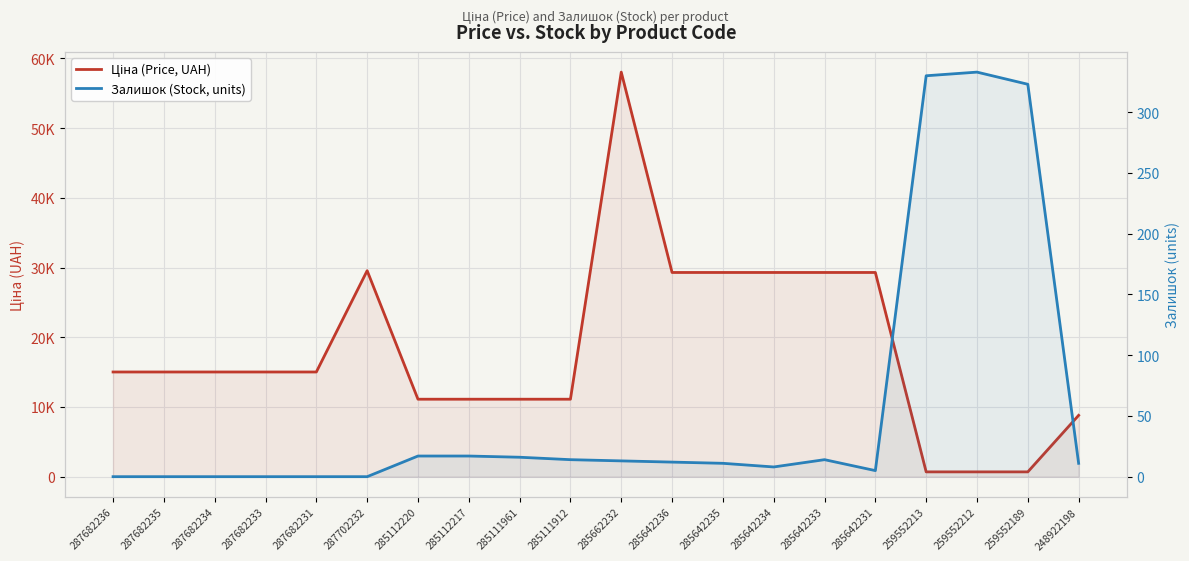

What is the difference between the maximum and minimum values in the Залишок (Stock, units) series?

333.0